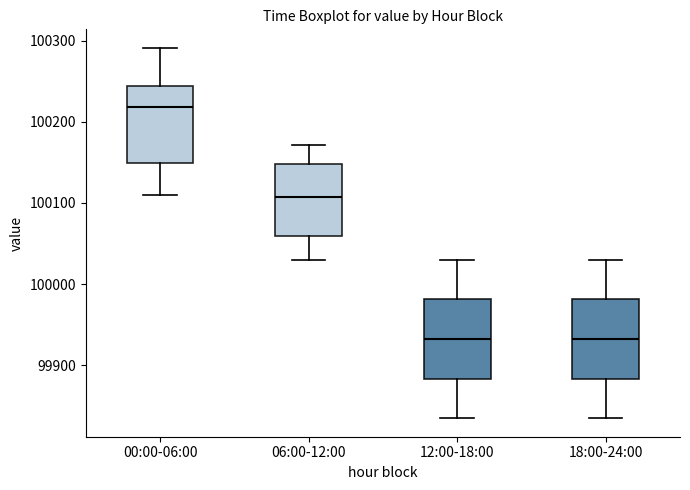

Where does the upper whisker of the box for 12:00-18:00 end on the y-axis? The values are not printed on the chart, so give them approximately, as read against the axis.

100030